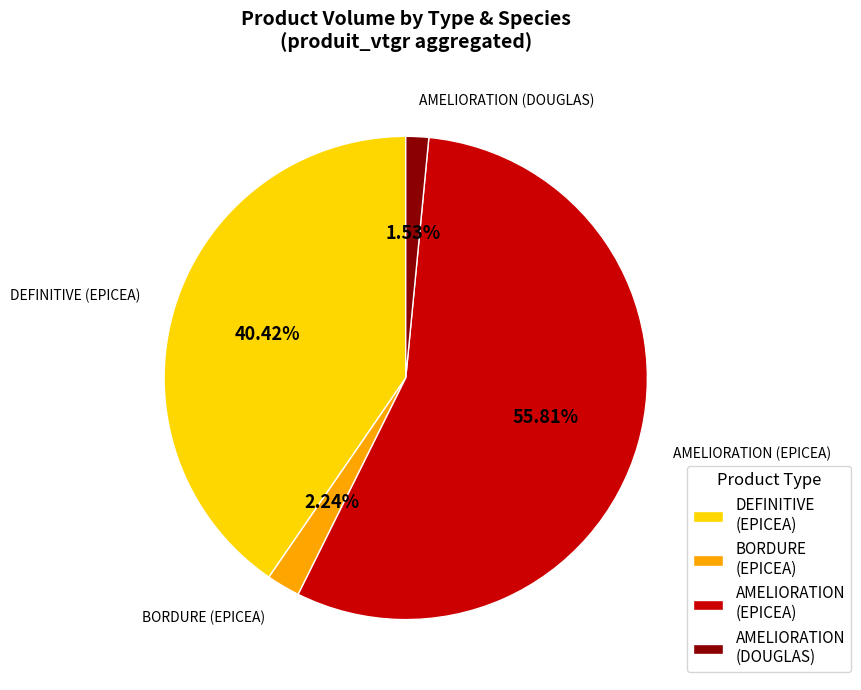

Which slice is the smallest?

AMELIORATION (DOUGLAS)